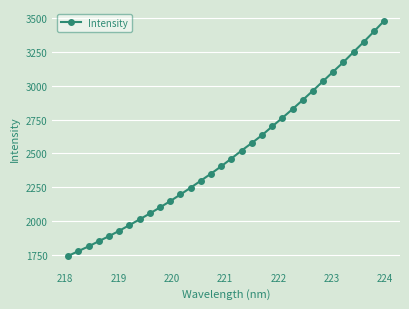

What is the average value?

2496.6